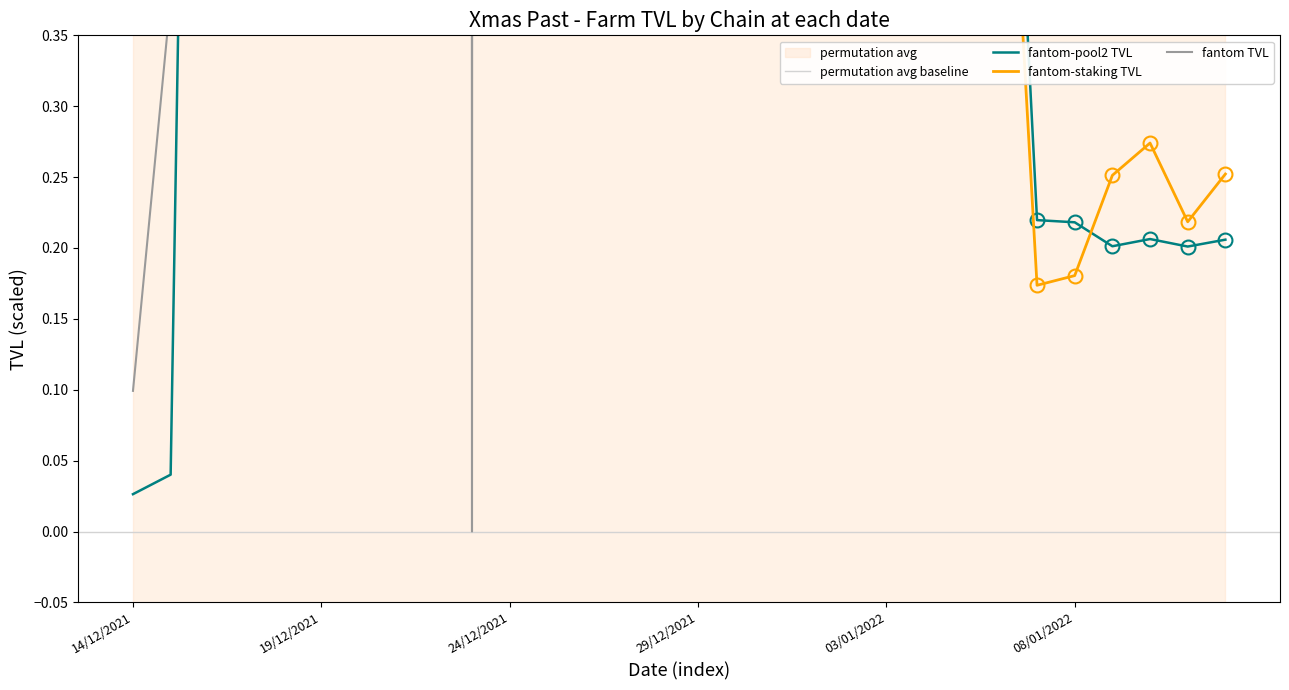

Rank the series by their maximum value, from highest to lowest.

fantom TVL, fantom-staking TVL, fantom-pool2 TVL